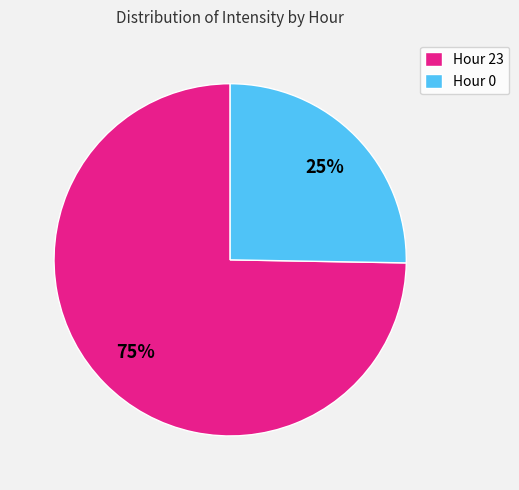

How many segments does this pie chart have?

2